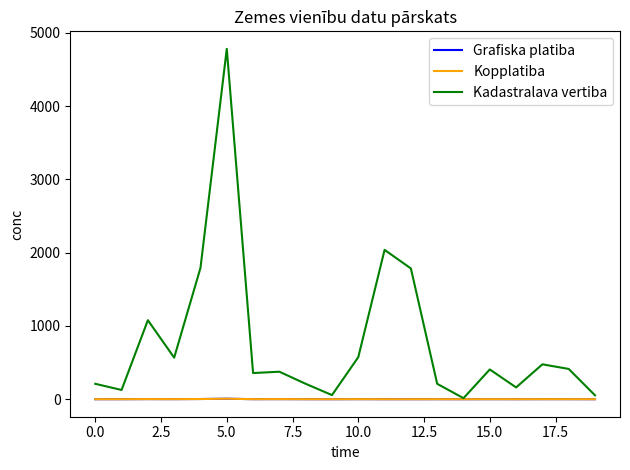

Which series has the largest range (max minus min)?

Kadastralava vertiba